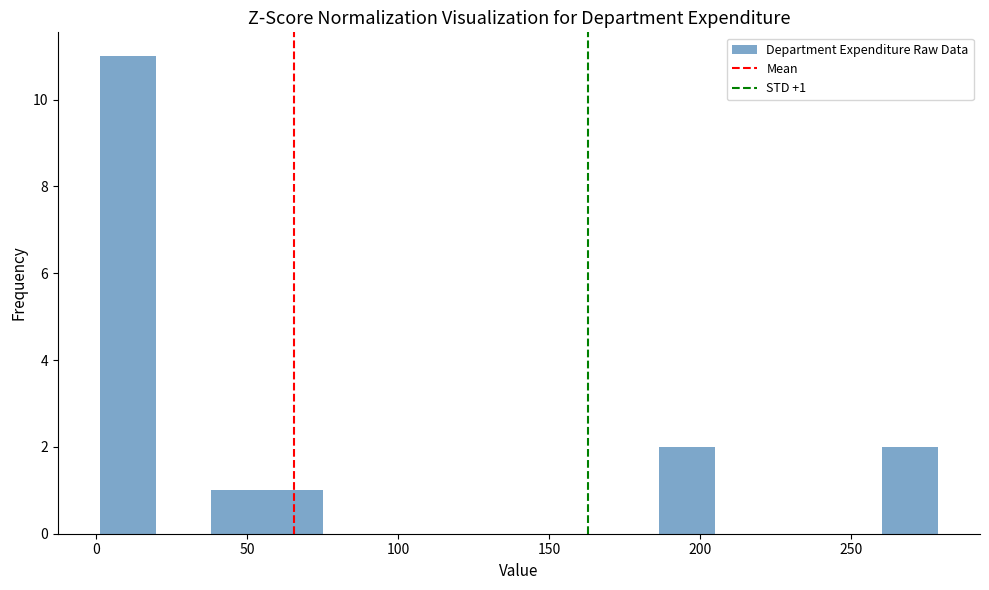

Read against the x-axis, roughly where is the centre of the tallest bar?

10